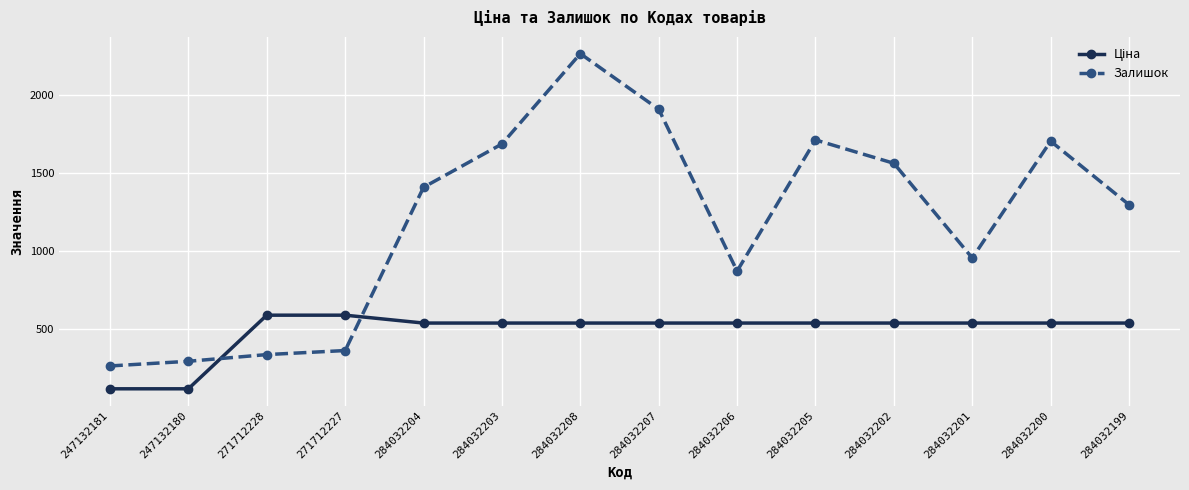

Which series changed the most between 271712228 and 284032200?

Залишок